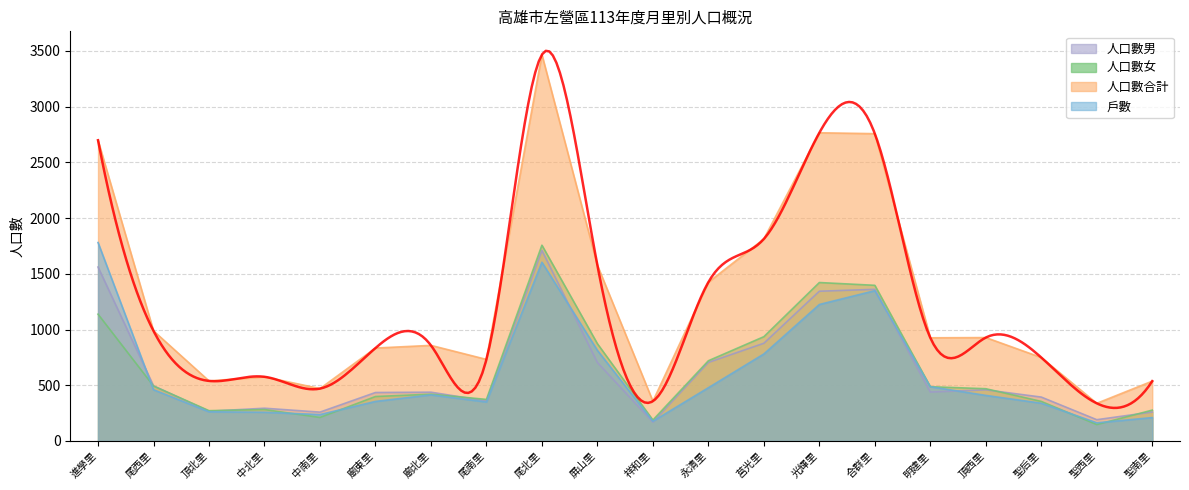

What is the difference between the 戶數 values at 明建里 and 聖西里?

324